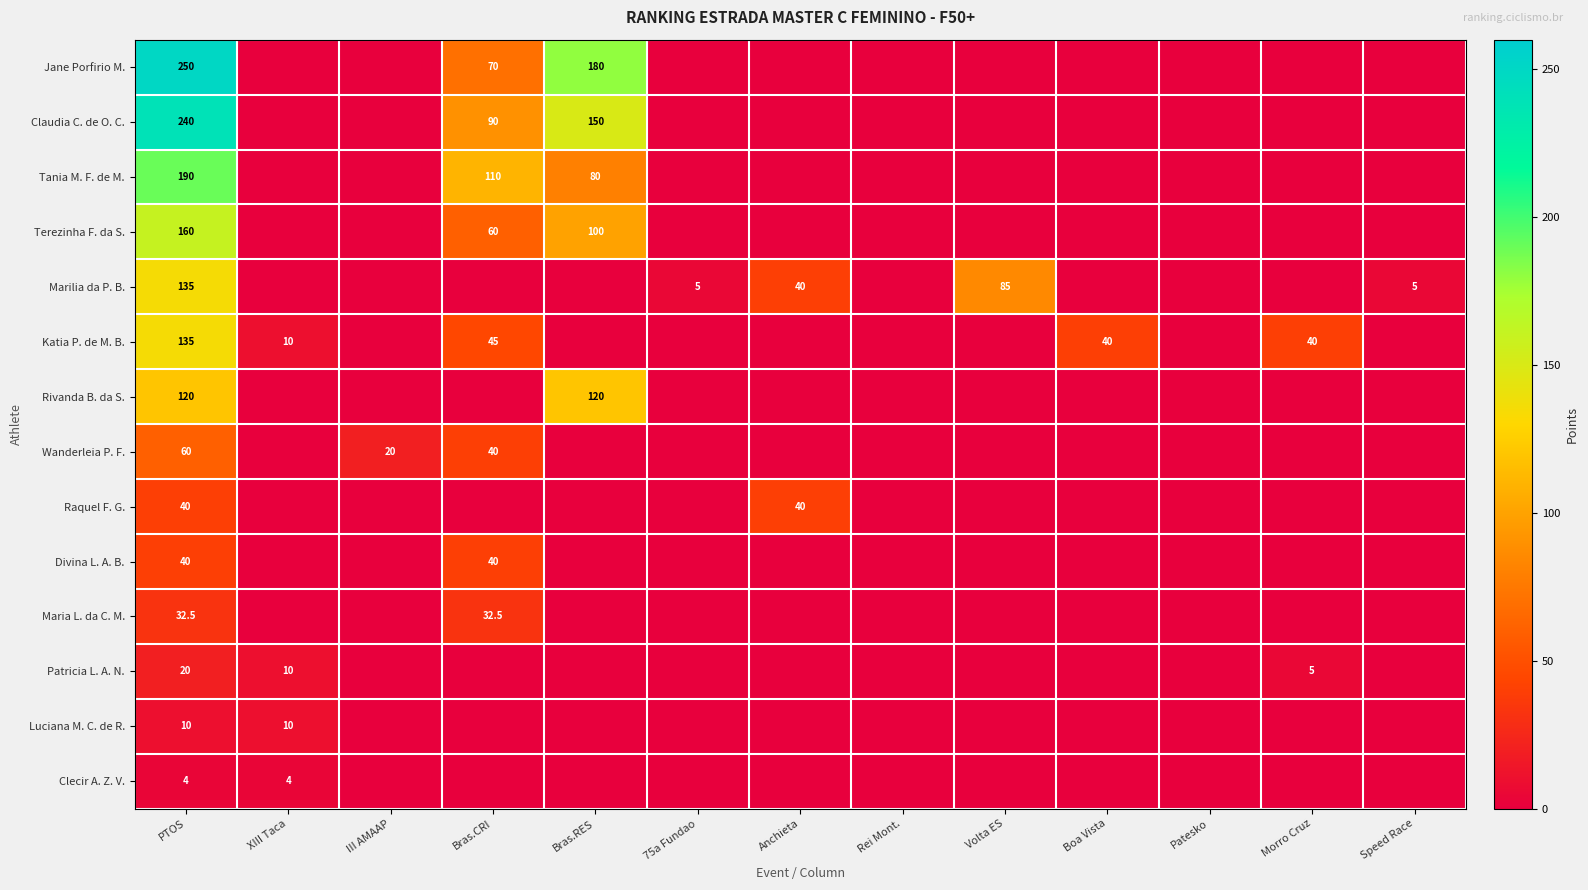

What is the spread (max minus min) of values at PTOS?

246.0